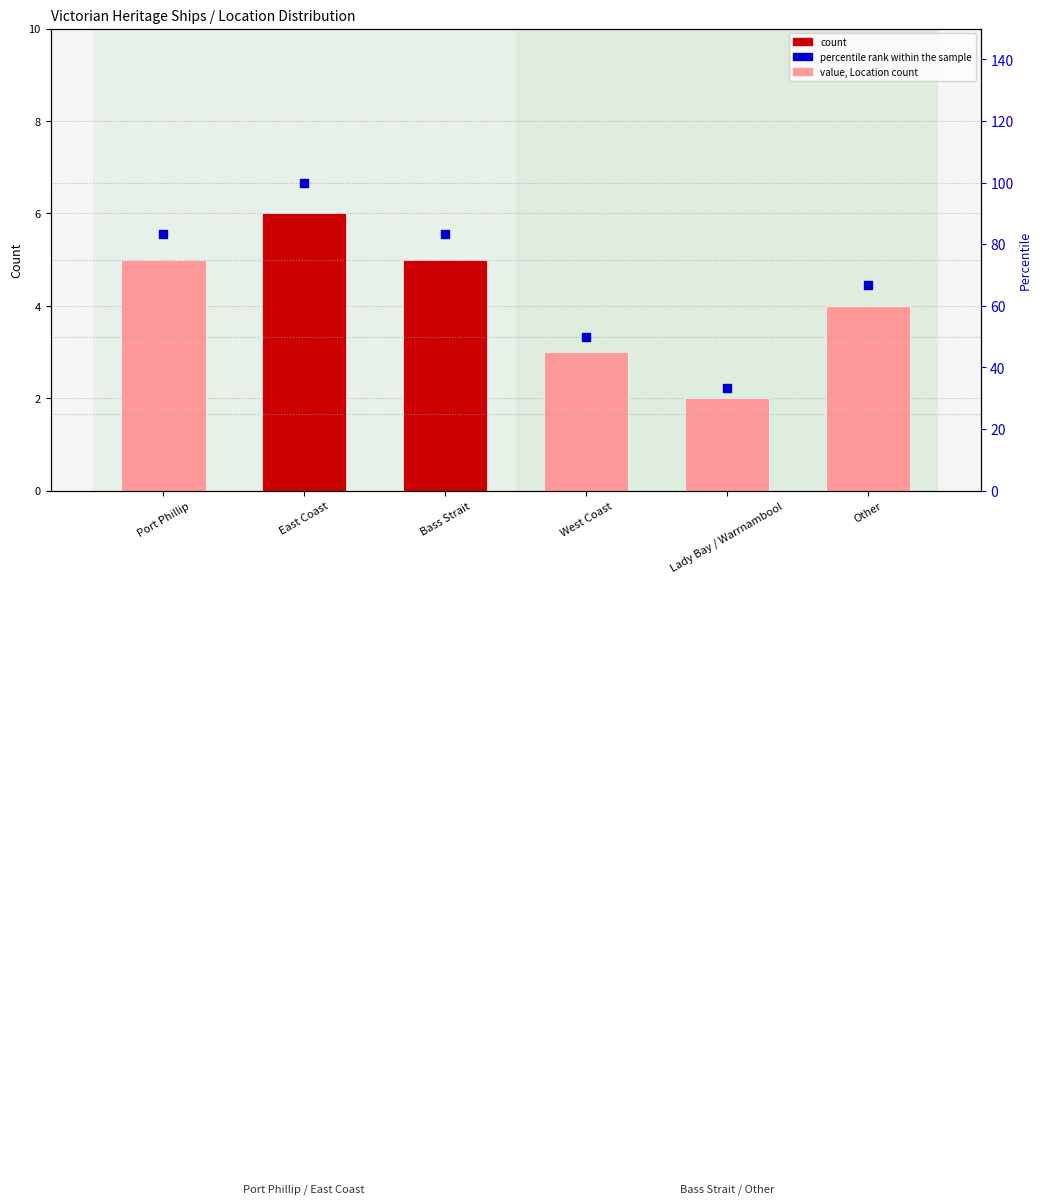

What are all the series names shown in the legend?

count, percentile rank within the sample